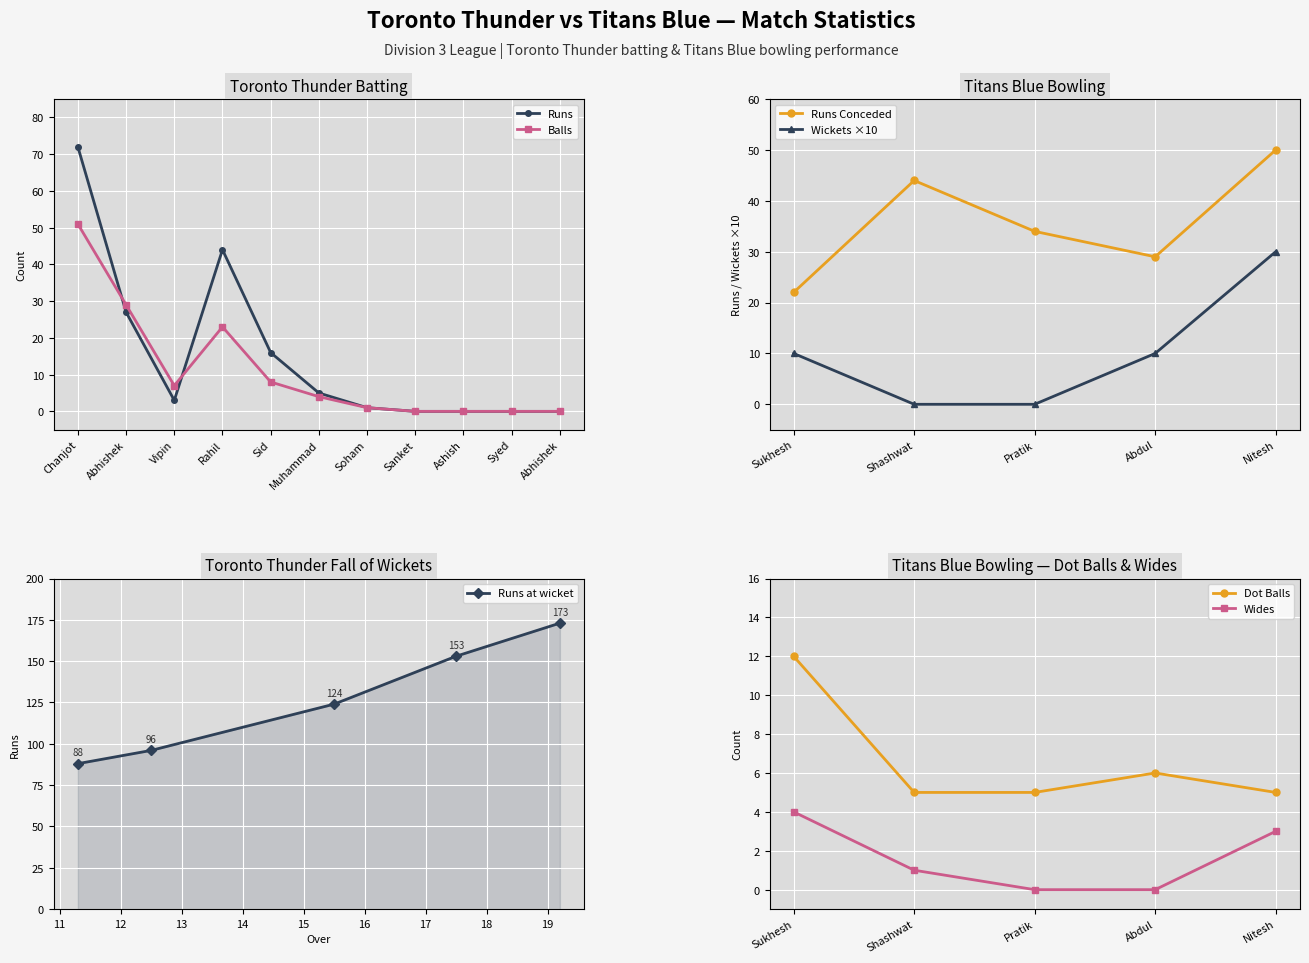

How many intersections are there between Balls and Runs?

2